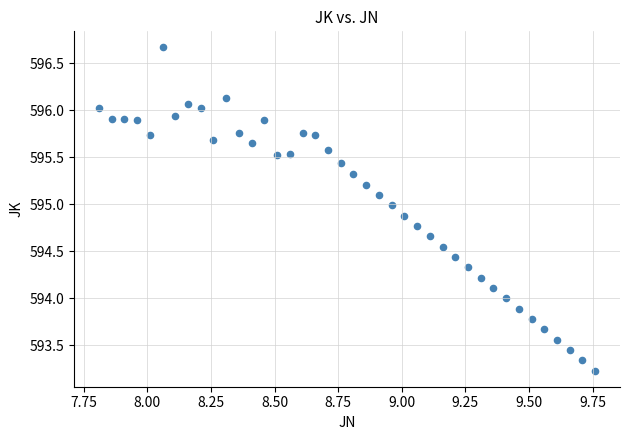

What is the range of X values (max minus min)?

2.0